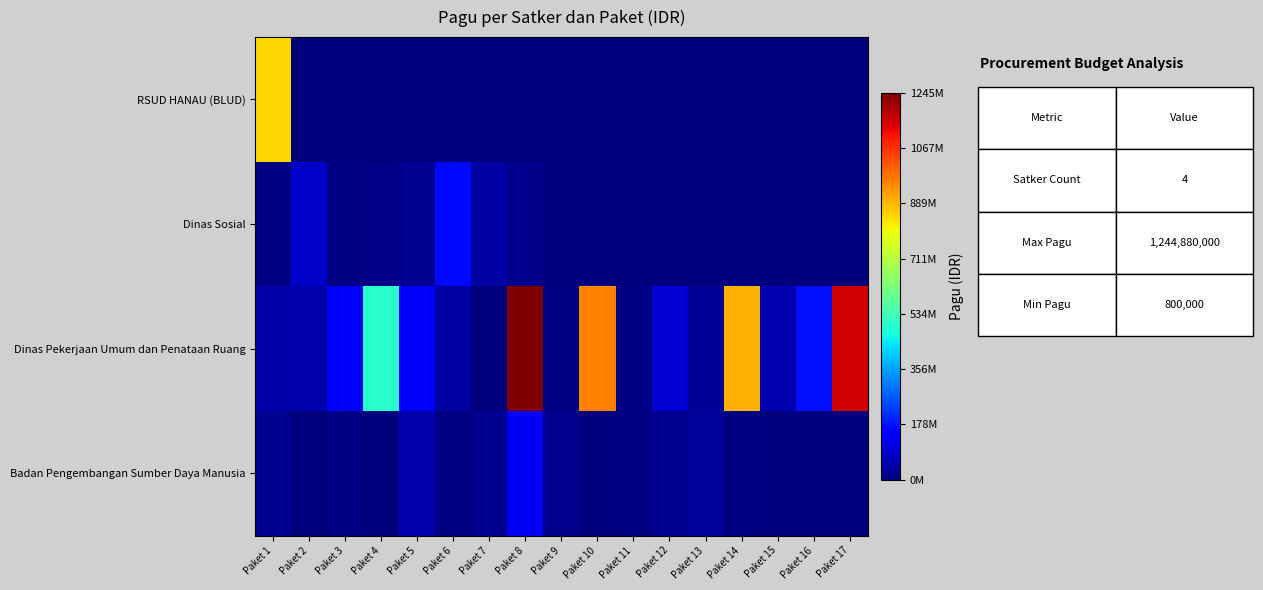

Count the number of categories in the chart.

17